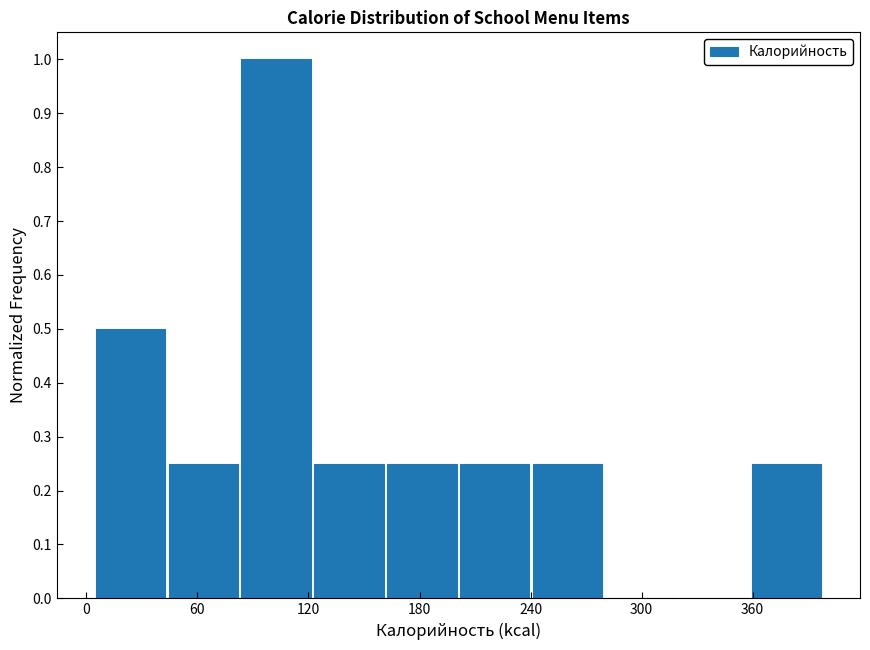

Read against the x-axis, roughly where is the centre of the tallest bar?

100